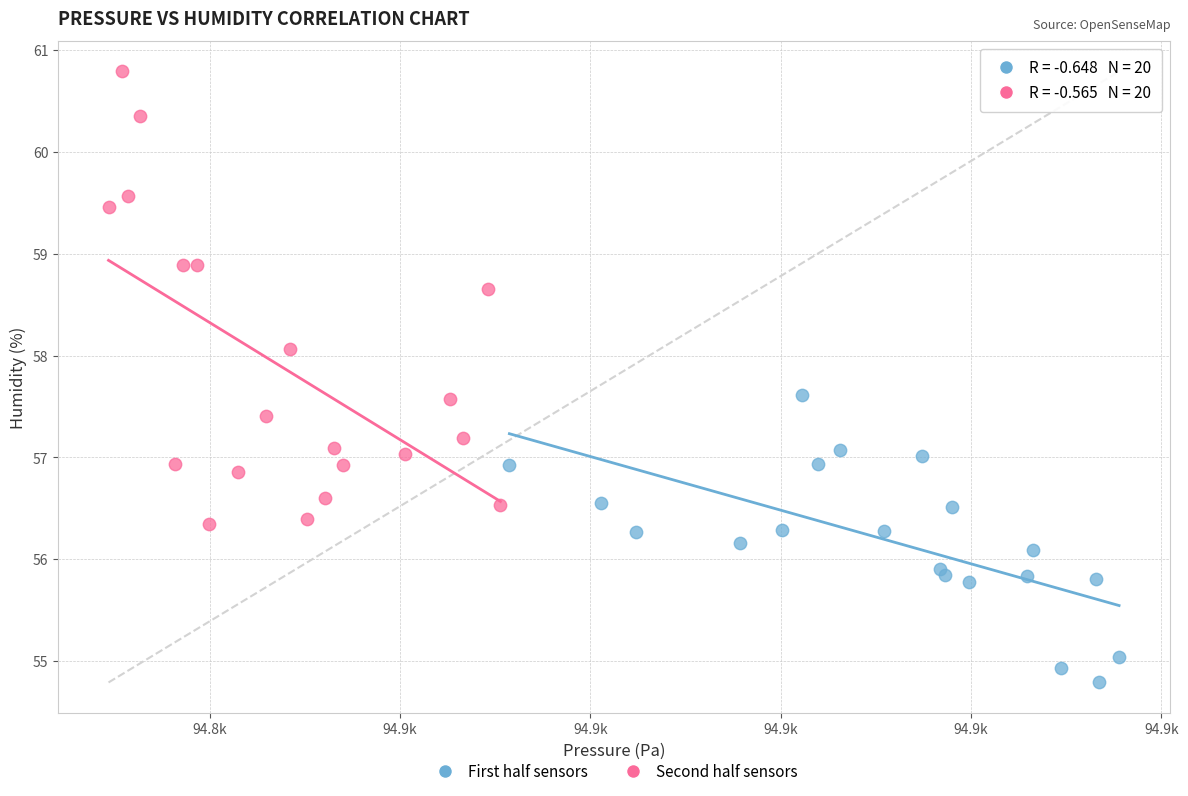

Which series reaches the minimum Y coordinate?

First half sensors